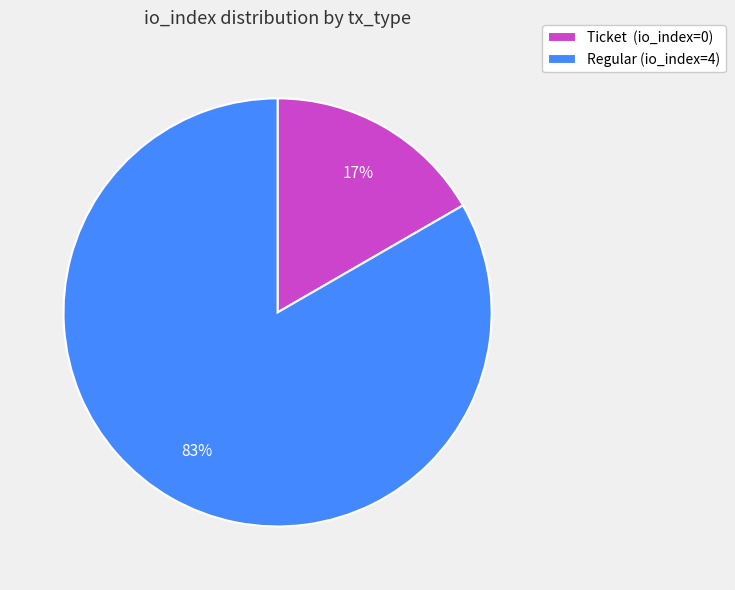

To the nearest percent, what is the average slice percentage?

50%